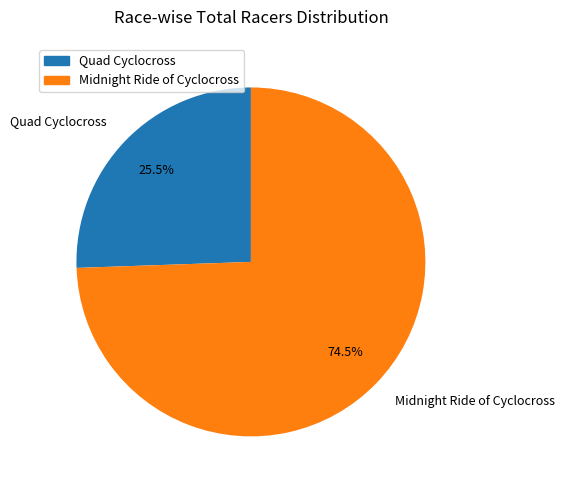

What is the total percentage of Quad Cyclocross and Midnight Ride of Cyclocross?

100.0%